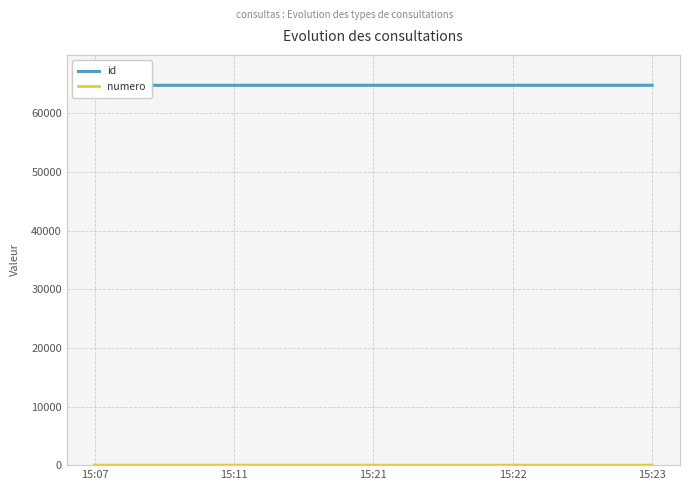

List the labels in order of numero value, smallest first.

15:07, 15:11, 15:21, 15:22, 15:23